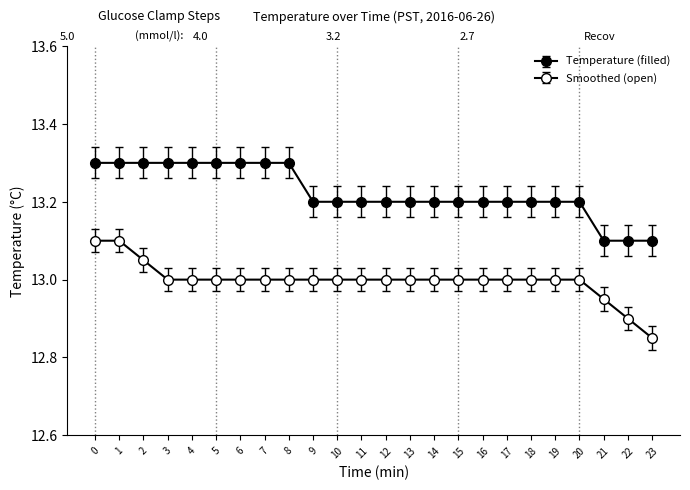

True or false: Temperature (filled) has more than 2 interior local peaks.

False